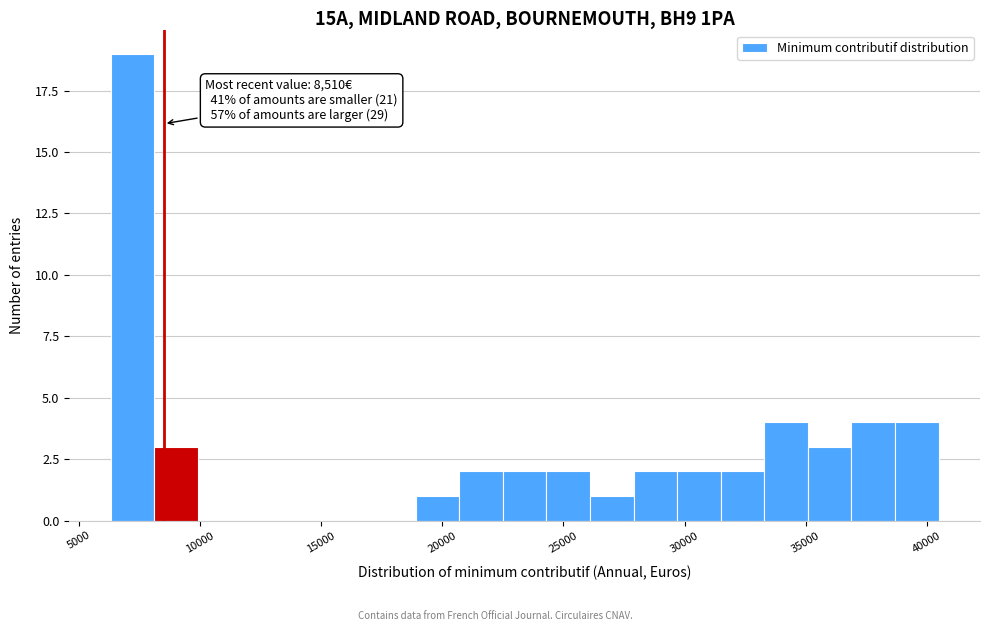

Around what value on the x-axis is the tallest bar? Give the approximate position of its centre, as read against the axis.

7000